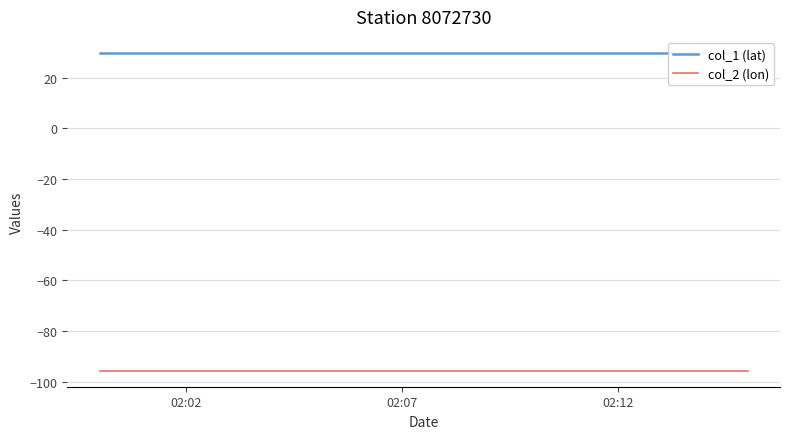

What is the label of the 3rd point from the left?

02:12